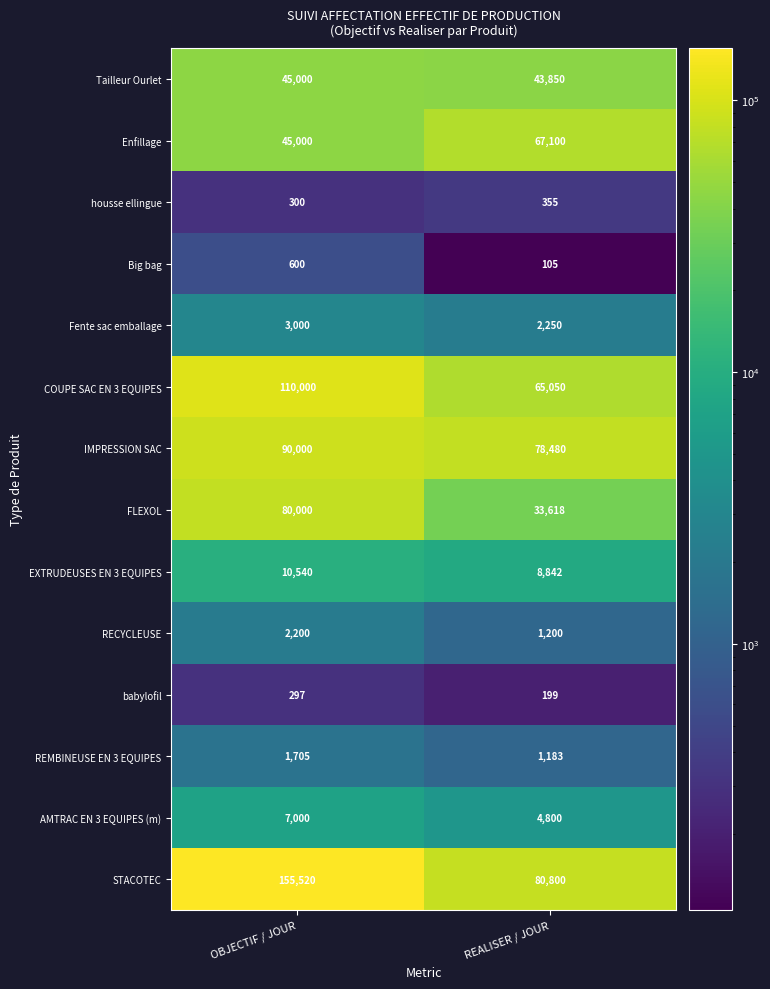

The value of Enfillage at REALISER / JOUR is 67100. True or false?

True